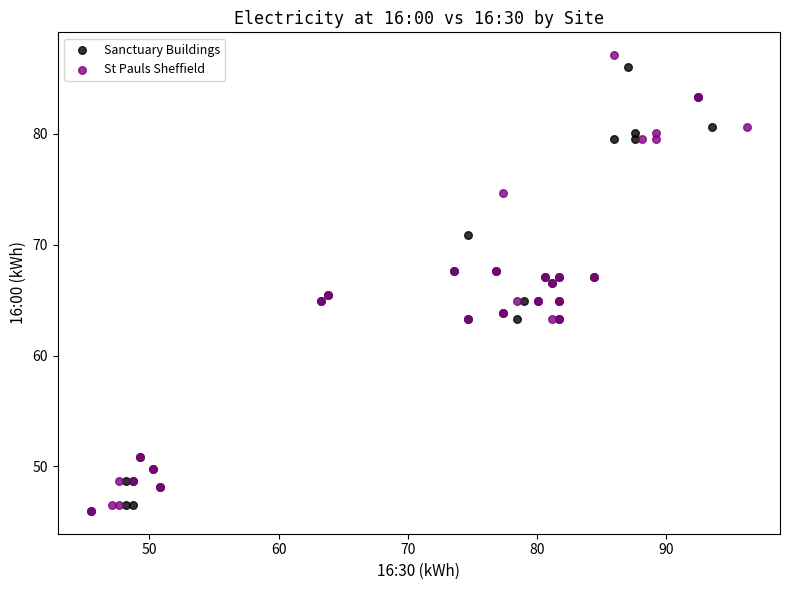

Which series has the largest Y range (max minus min)?

St Pauls Sheffield